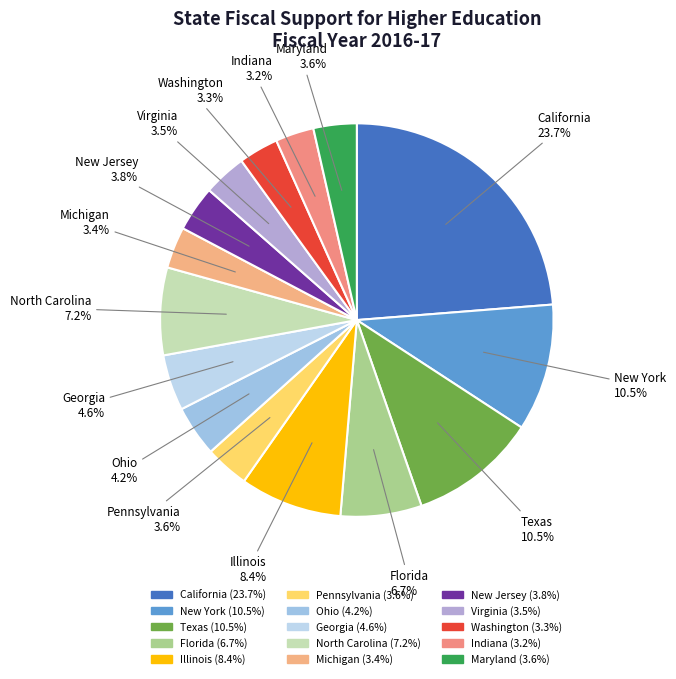

Is Pennsylvania the majority of the pie?

No